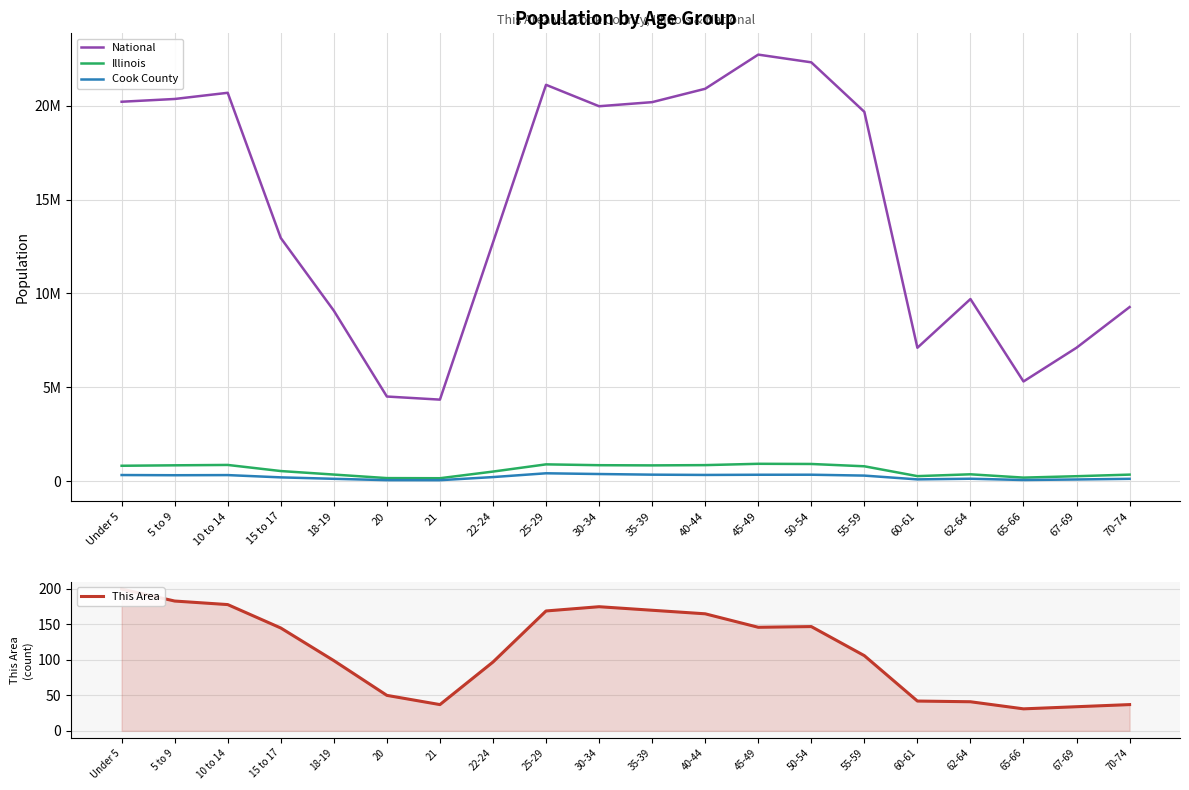

Where is the first local maximum for This Area?

30-34